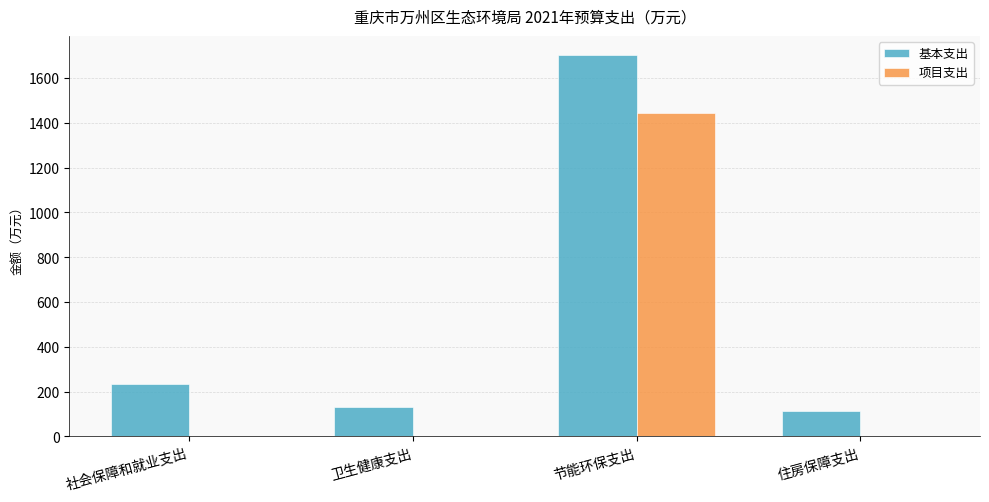

What is the sum of all 基本支出 values?

2182.7